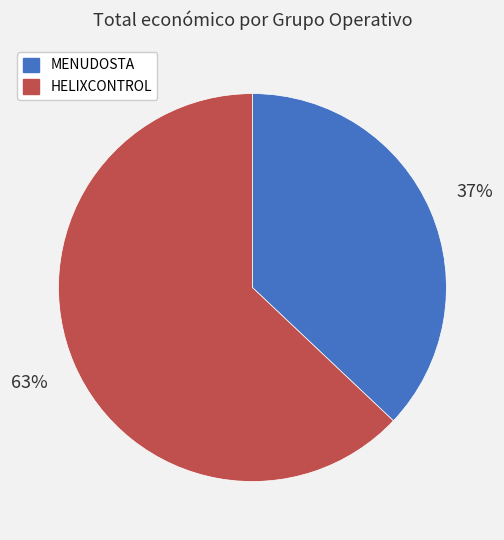

Rank the categories by value from lowest to highest.

MENUDOSTA, HELIXCONTROL